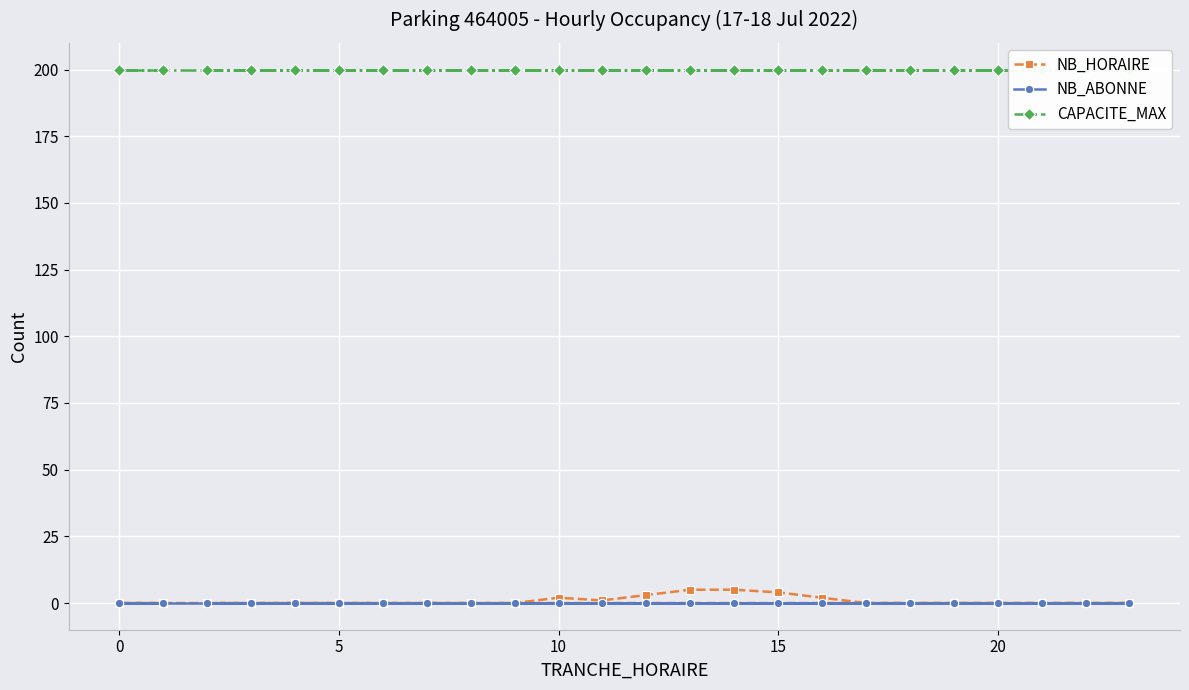

True or false: CAPACITE_MAX and NB_HORAIRE intersect in this chart.

False